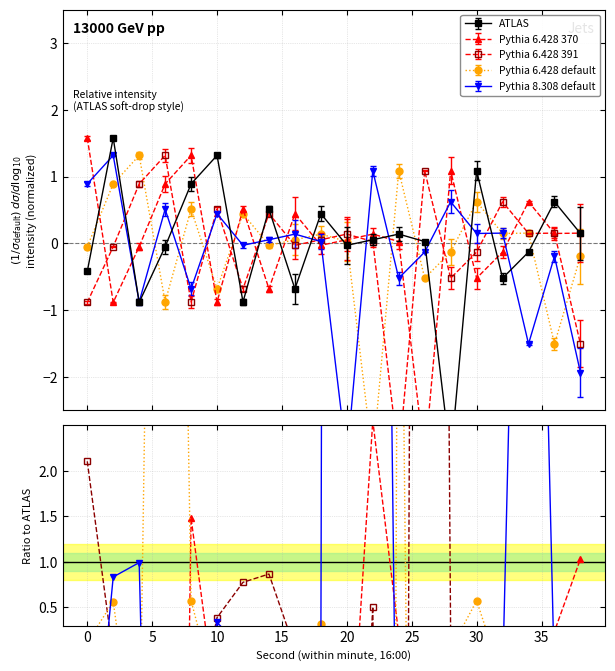

Rank the series at 17 from lowest to highest value.

Pythia 8.308 default, ATLAS, Pythia 6.428 391, Pythia 6.428 default, Pythia 6.428 370